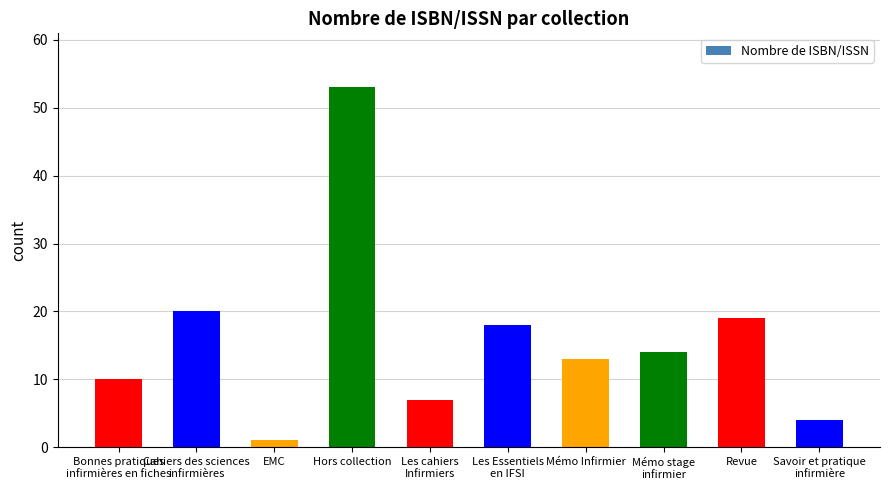

The value at Cahiers des sciences
infirmières is 20. True or false?

True